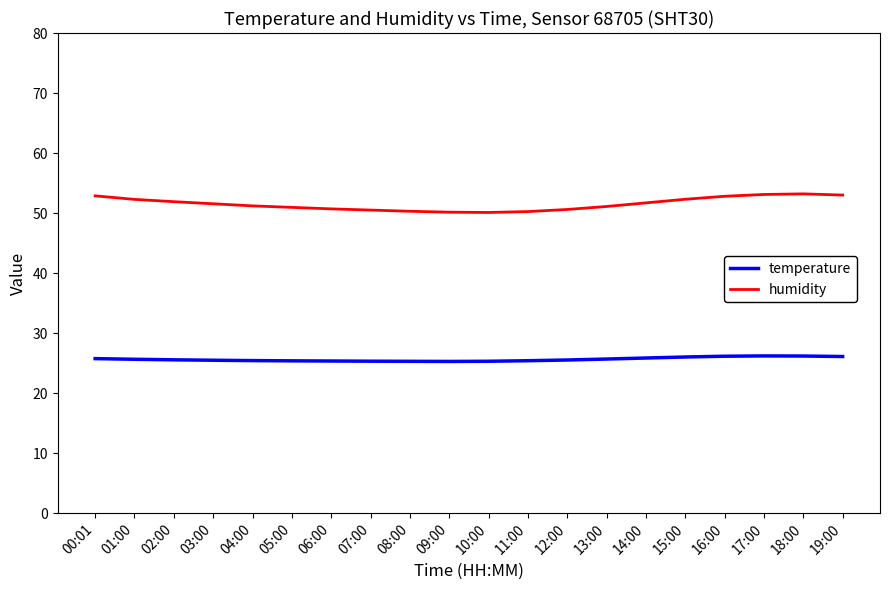

The value of temperature at 03:00 is 25.5. True or false?

True